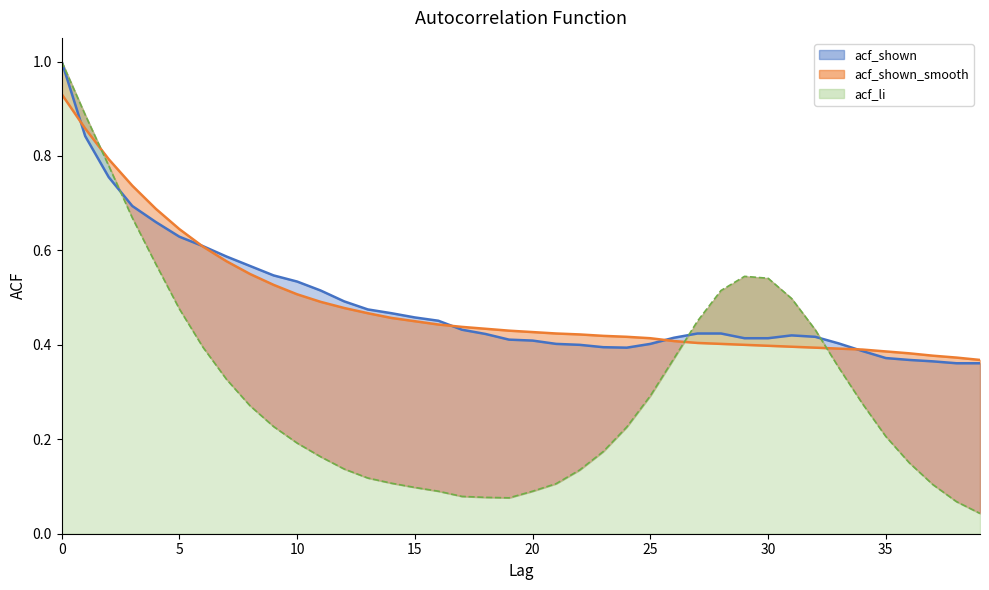

Is the value of acf_li at 11 greater than the value of acf_shown_smooth at 12?

No